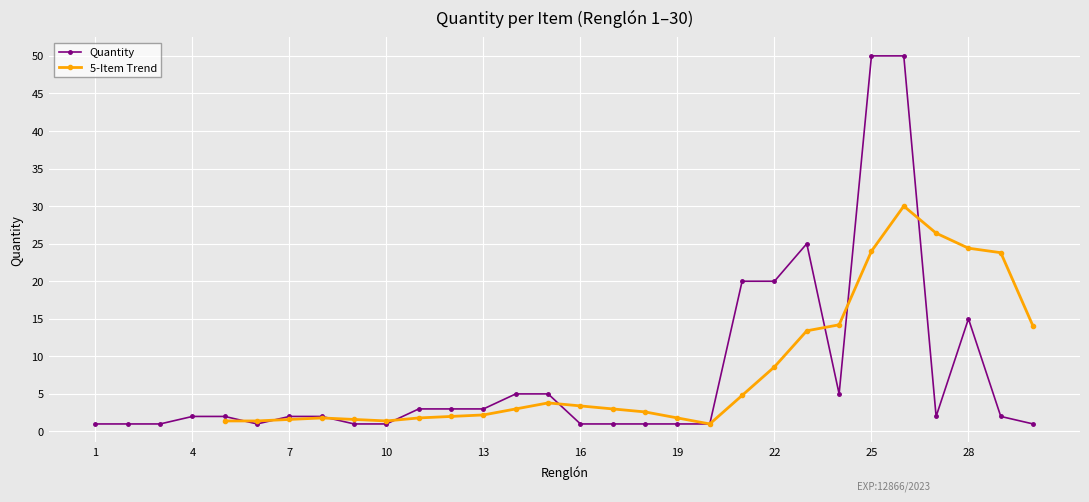

What is the greatest value displayed?

50